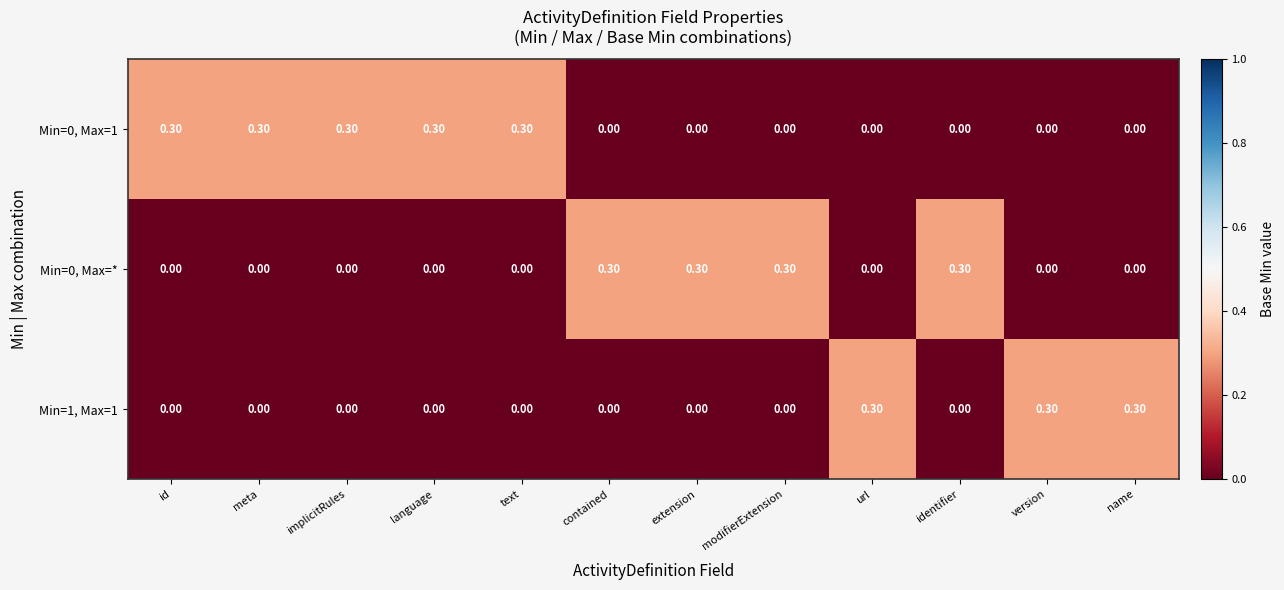

What is the total value across all series at extension?

0.3